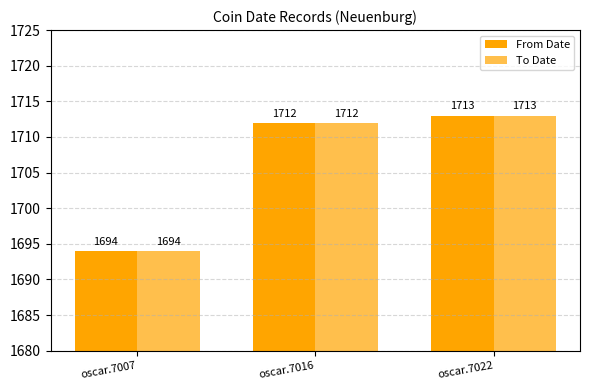

What is the value of the To Date bar at the 2nd from the left?

1712